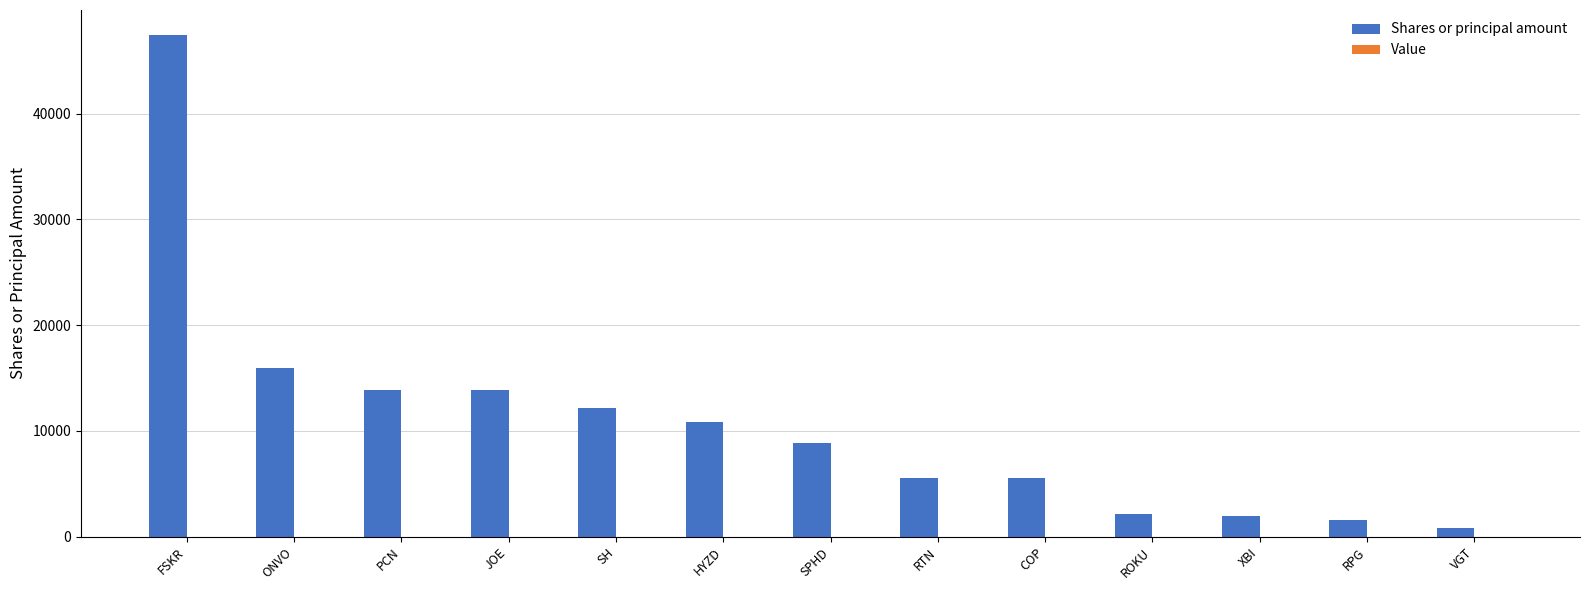

What is the label of the 1st bar from the left?

FSKR